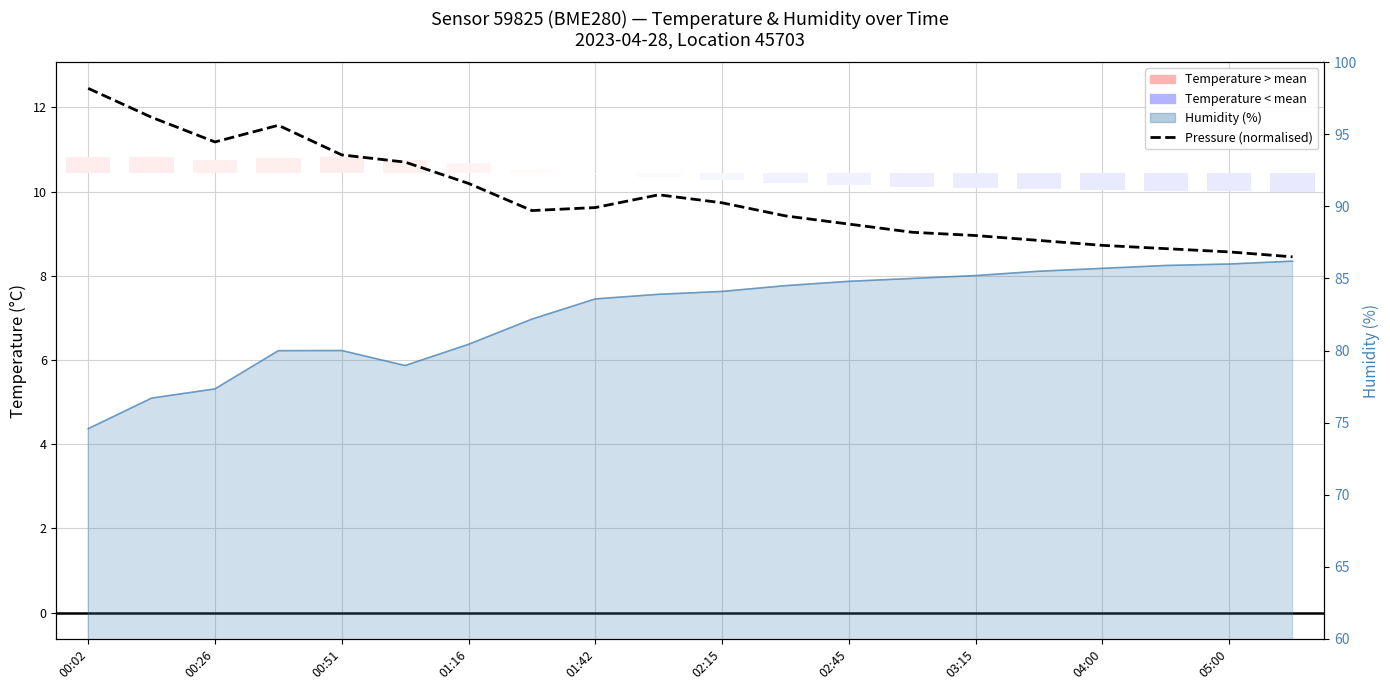

What is the change in value from 03:15 to 10?

+0.2